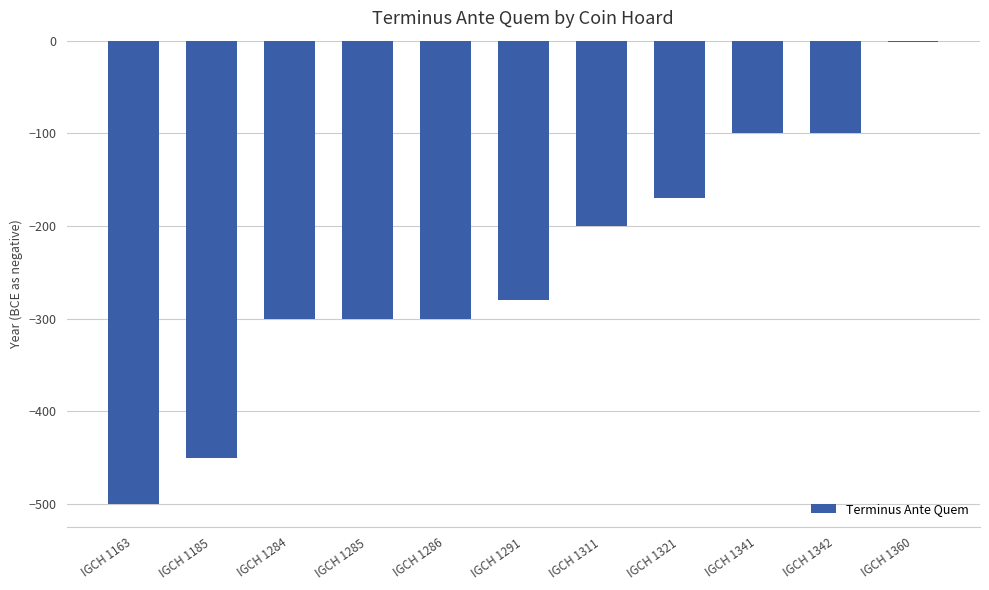

What is the sum of the values at IGCH 1286 and IGCH 1342?

-400